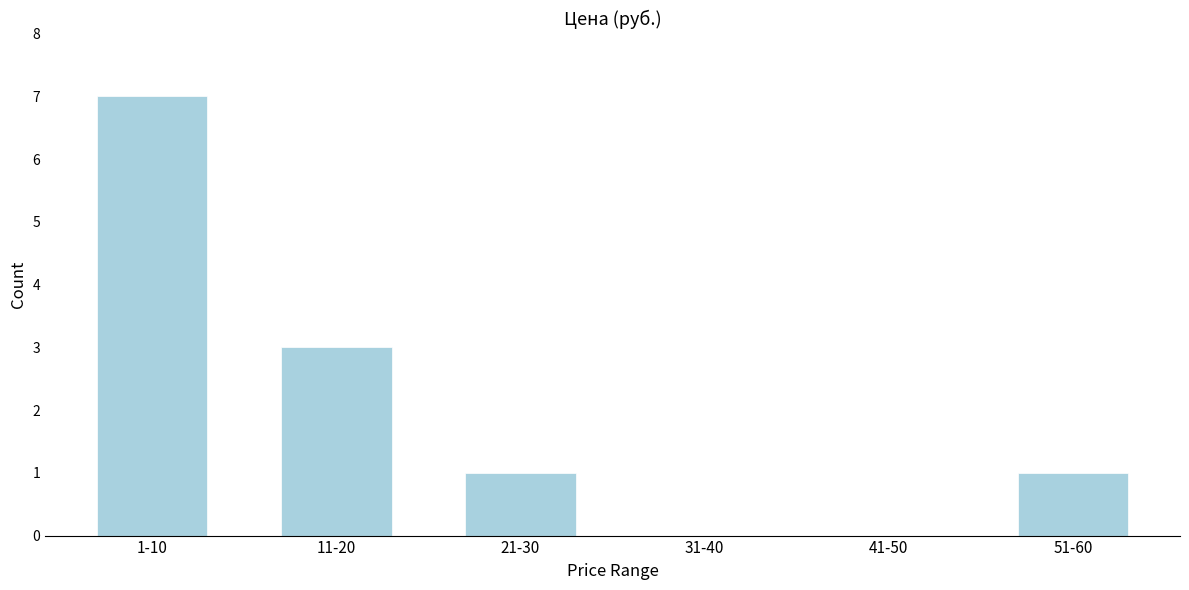

Reading left to right, what are all the values shown in this chart?

1-10=7	11-20=3	21-30=1	31-40=0	41-50=0	51-60=1